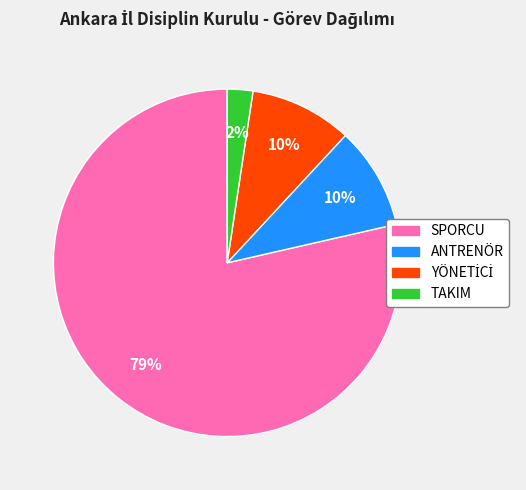

To the nearest percent, what is the difference between the largest and smallest slice percentages?

76%